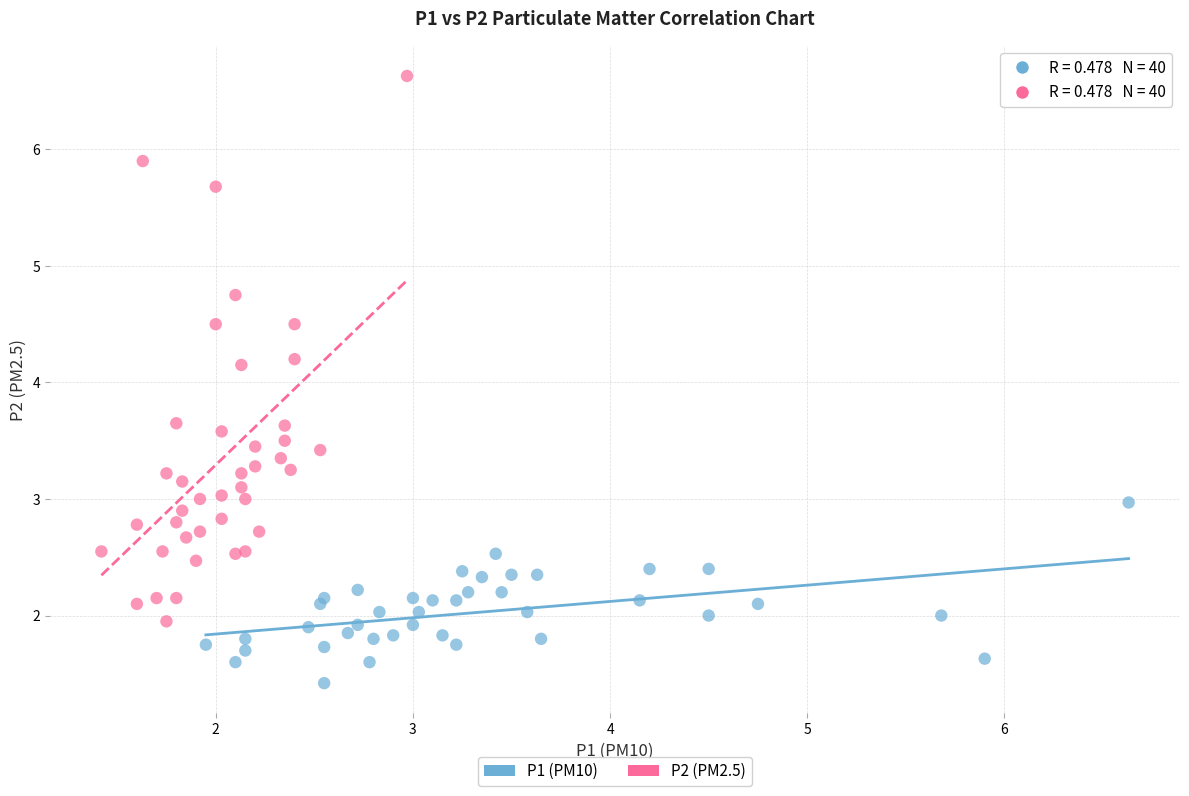

What are all the series names shown in the legend?

P1 (PM10), P2 (PM2.5)